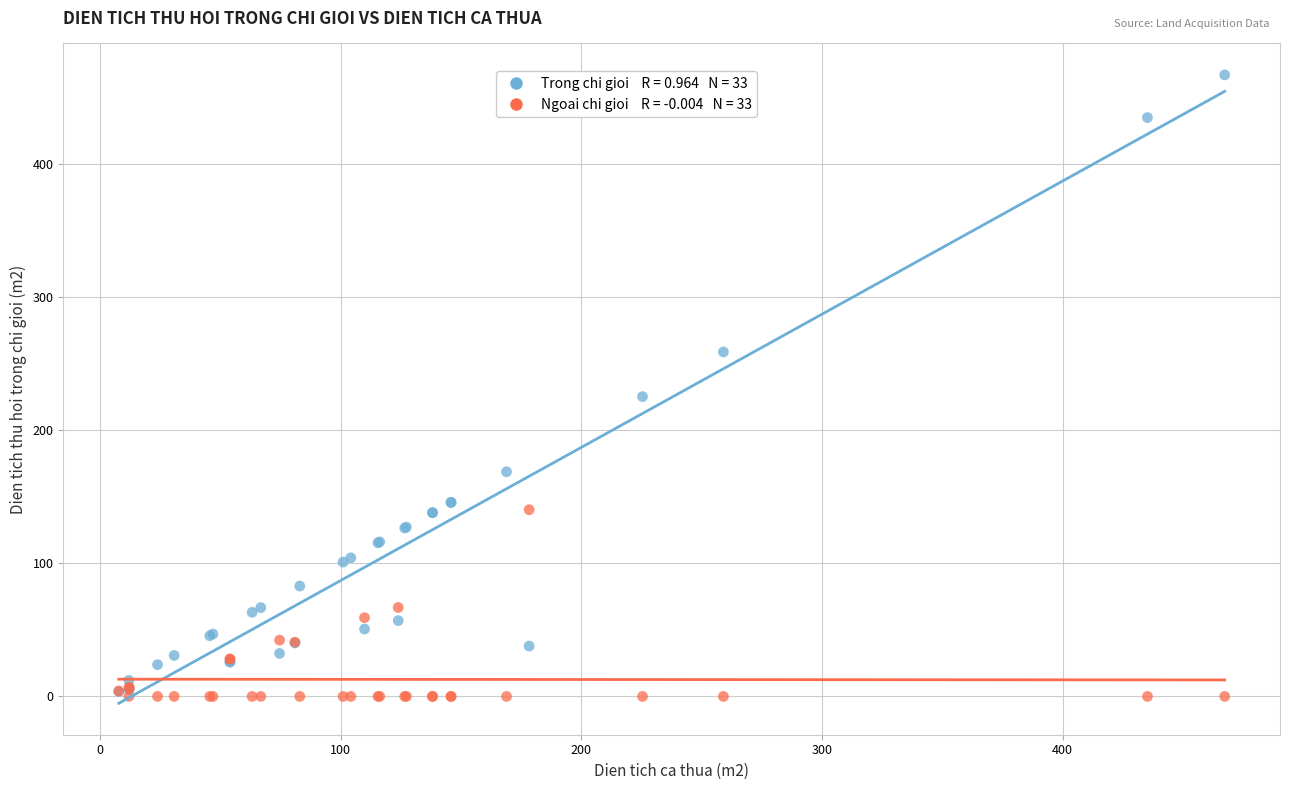

Across all series, what Y value is closest to 233?

225.4